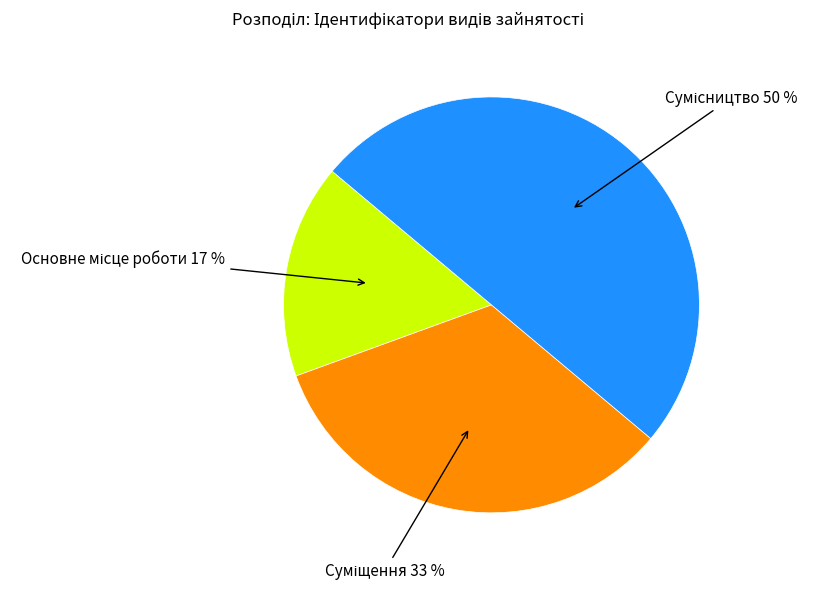

To the nearest percent, what is the difference between the largest and smallest slice percentages?

33%